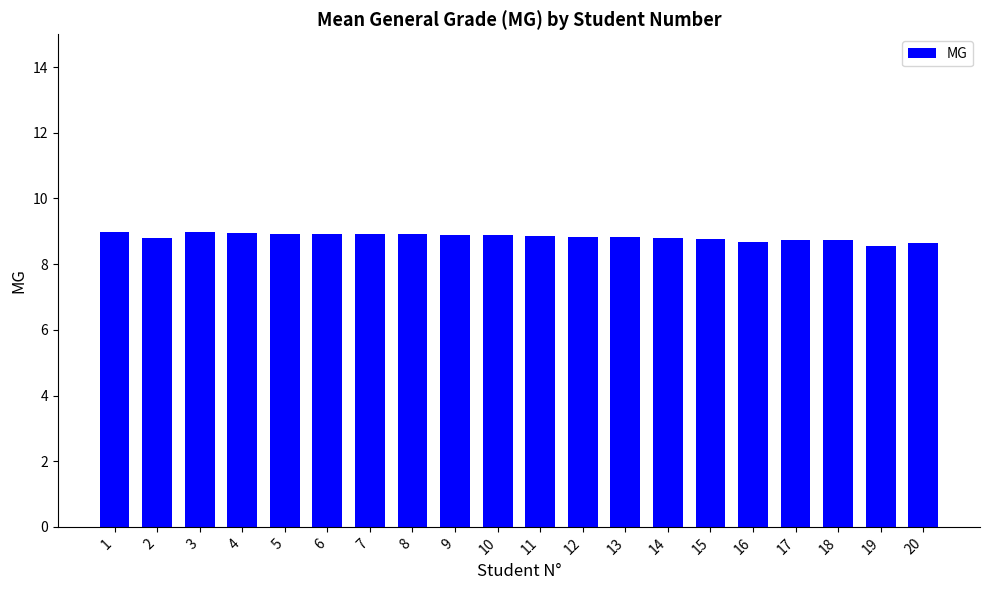

How many categories are shown in the chart?

20